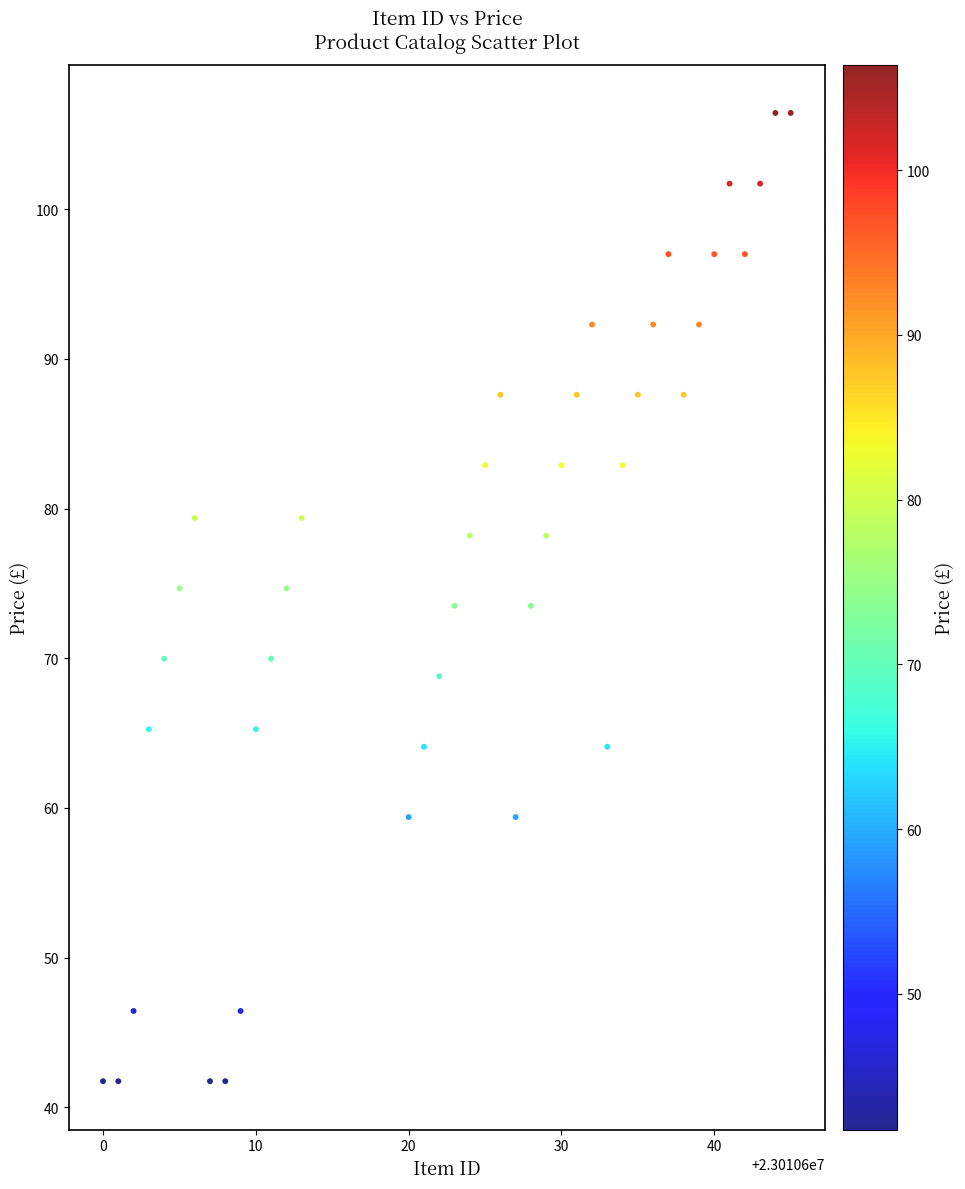

What is the range of Y values (max minus min)?

64.7